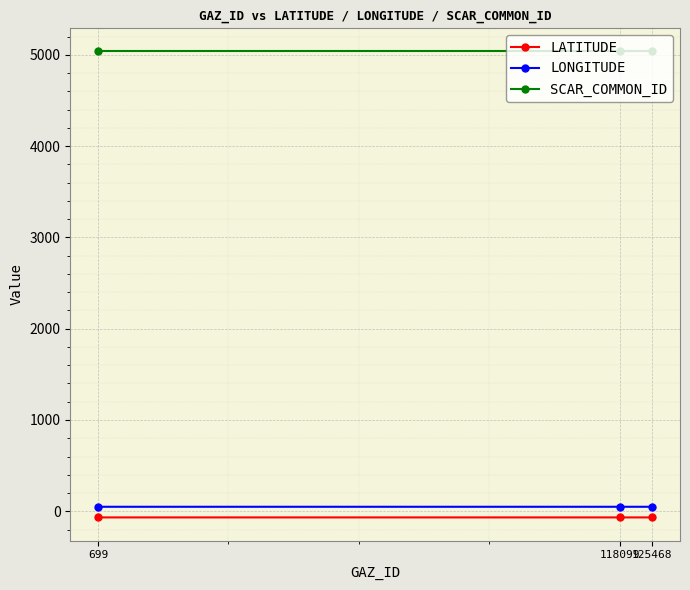

What is the greatest value displayed?

5039.0